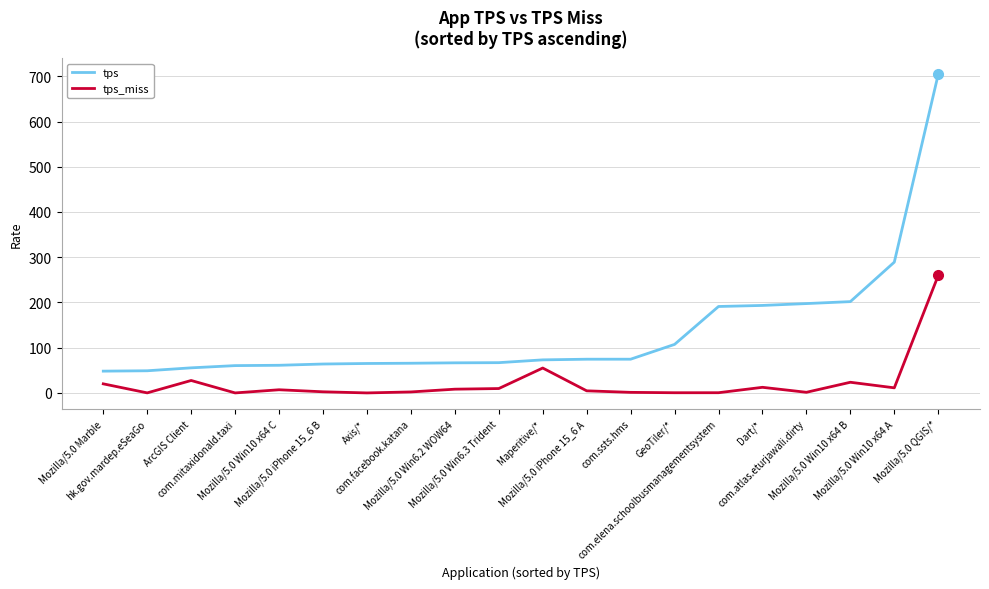

Which series has the largest range (max minus min)?

tps